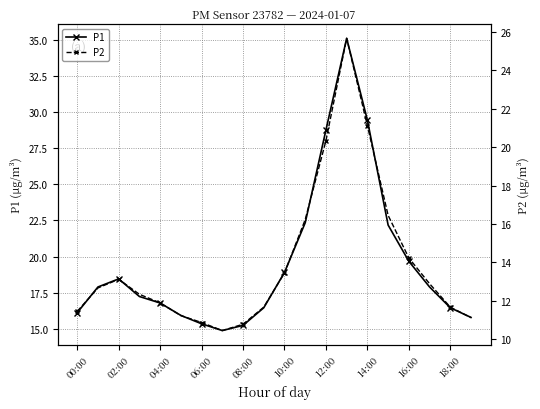

The value of P1 at 10:00 is 28.2. True or false?

False